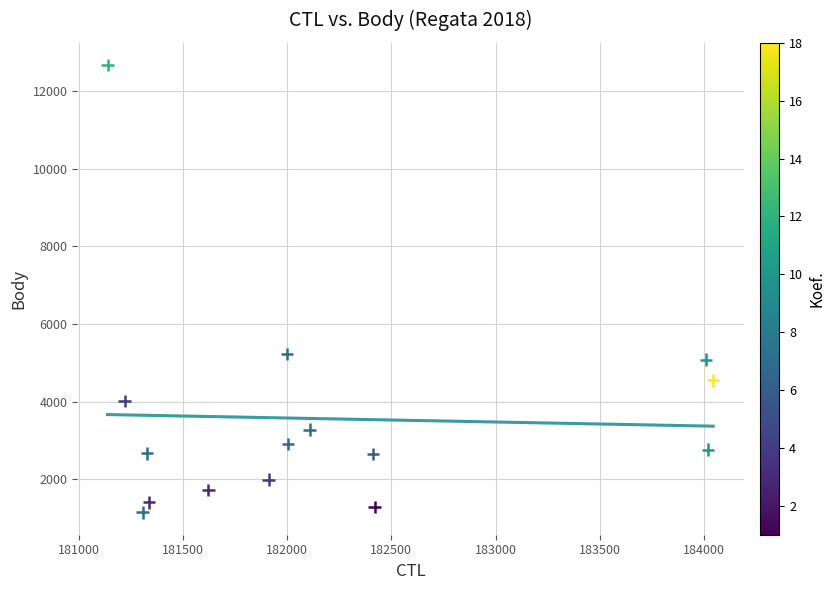

What Y value in the scatter plot is closest to 6908?

5231